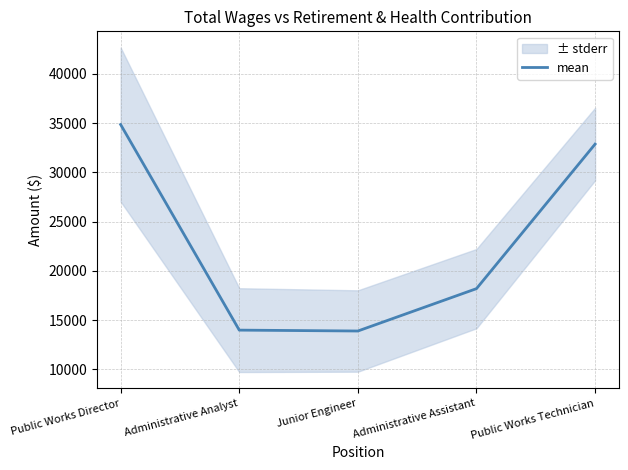

Rank the categories by value from highest to lowest.

Public Works Director, Public Works Technician, Administrative Assistant, Administrative Analyst, Junior Engineer